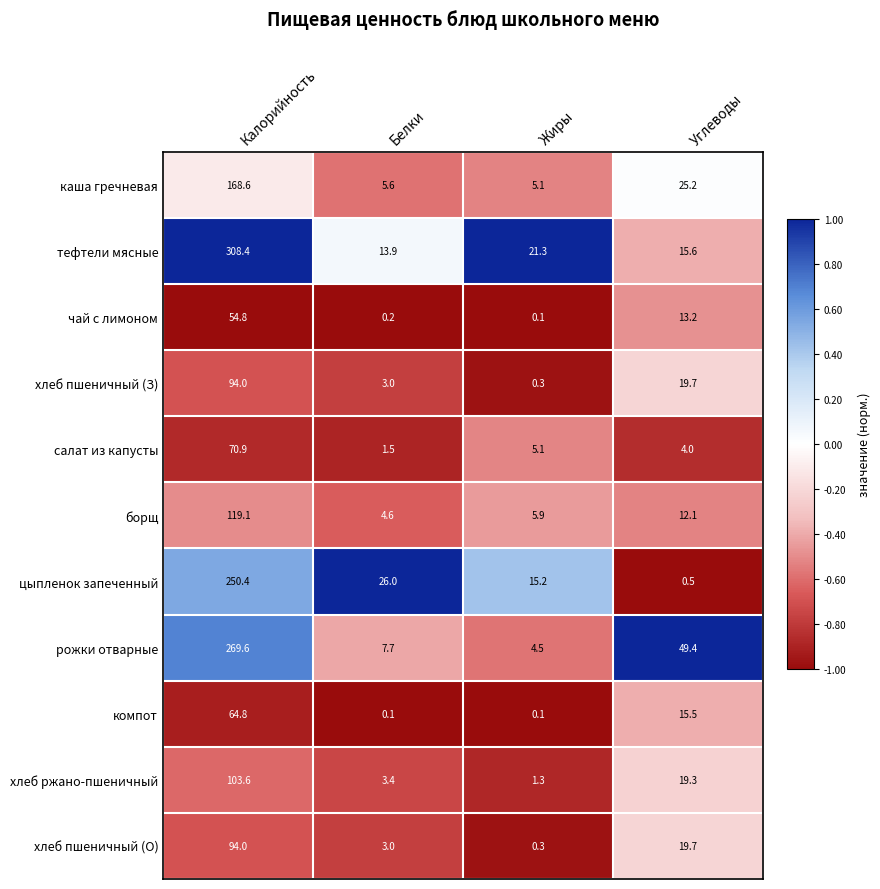

Rank the categories by салат из капусты value from lowest to highest.

Белки, Углеводы, Жиры, Калорийность